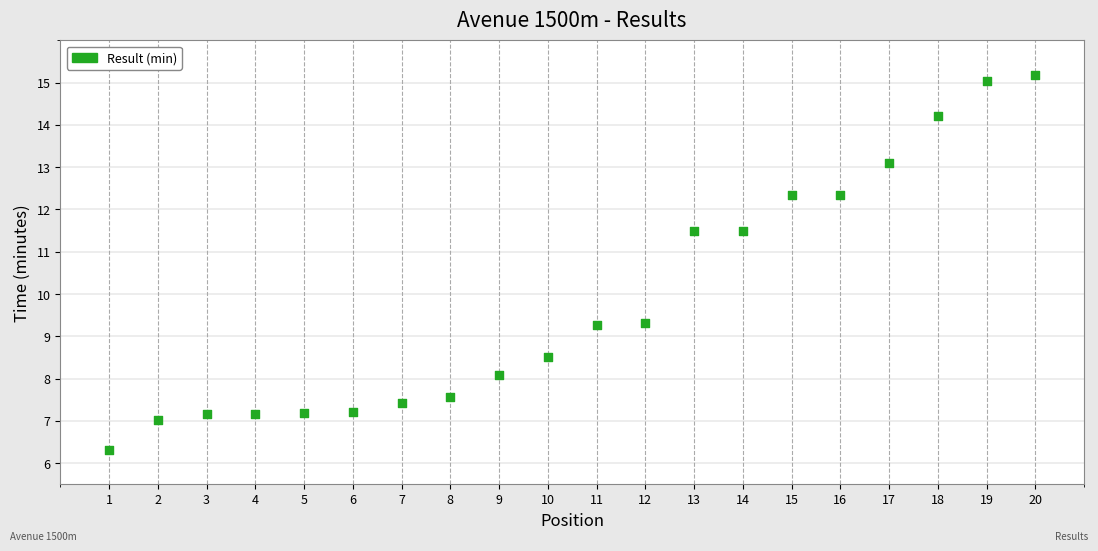

What is the range of Y values (max minus min)?

8.9